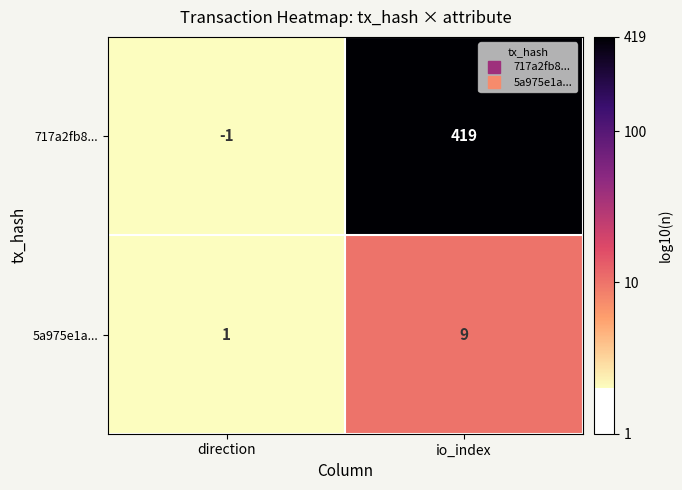

Which series changed the most between direction and io_index?

717a2fb8...